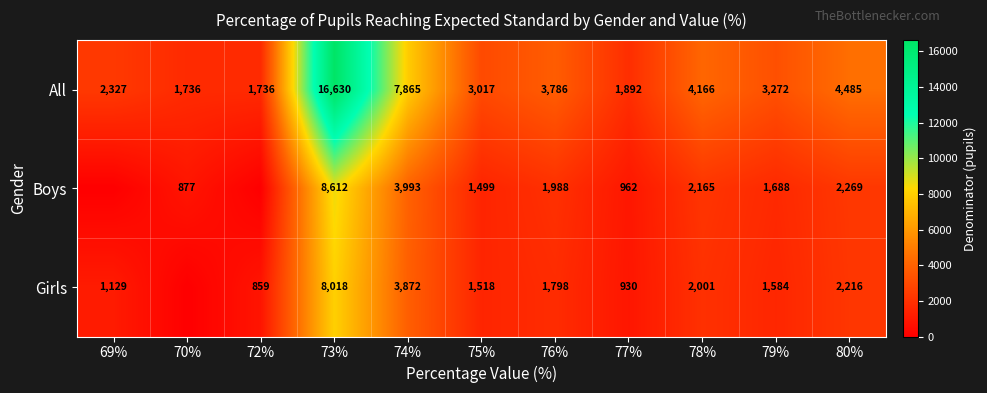

At which label does All first exceed 3272?

73%